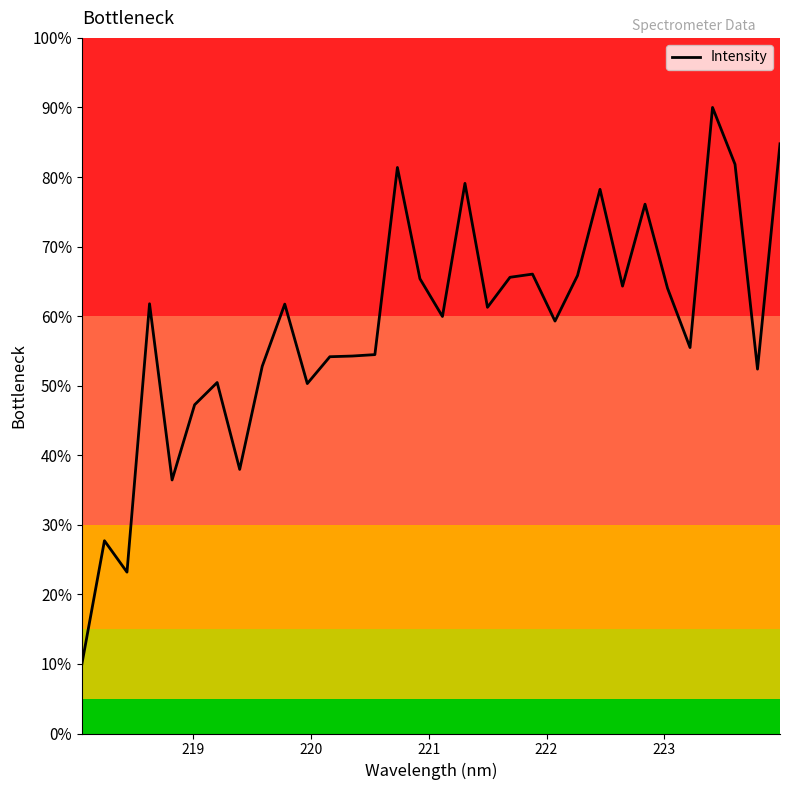

What is the difference between the maximum and minimum values?

80.0